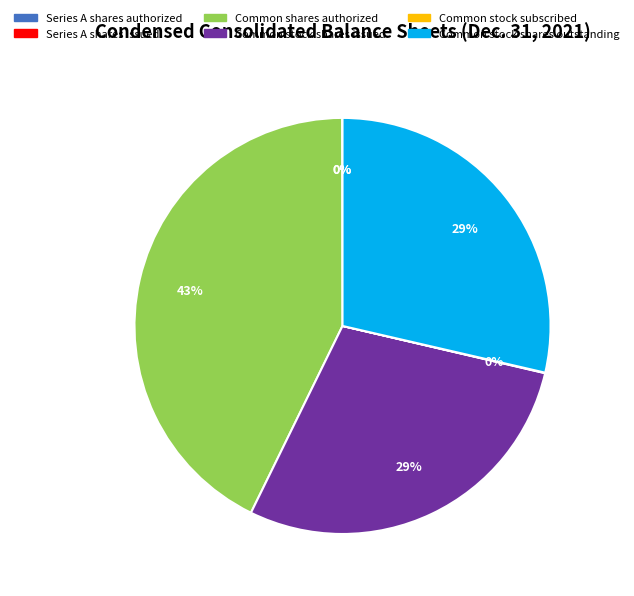

Which category has the biggest portion of the pie?

Common shares authorized